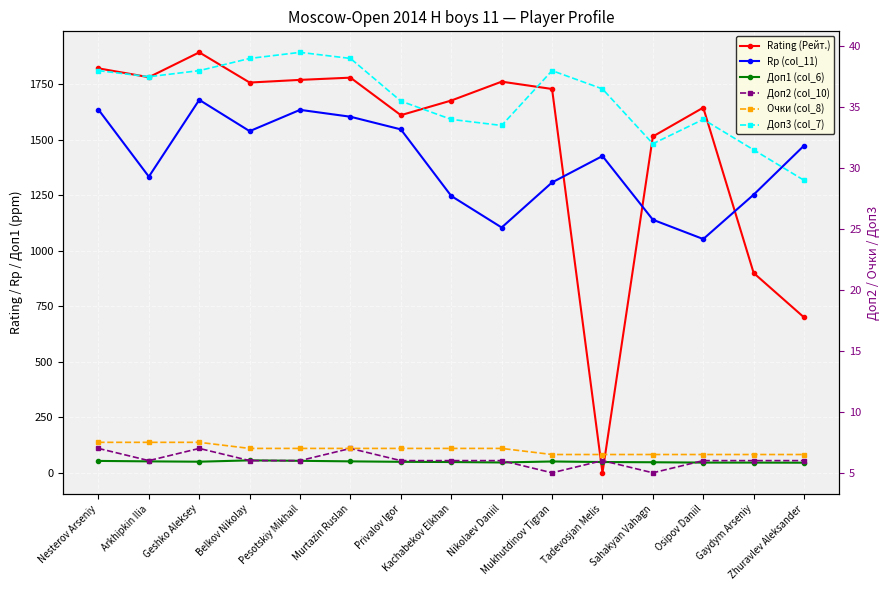

True or false: Rating (Рейт.) has a value of 1770.0 at Pesotskiy Mikhail.

True